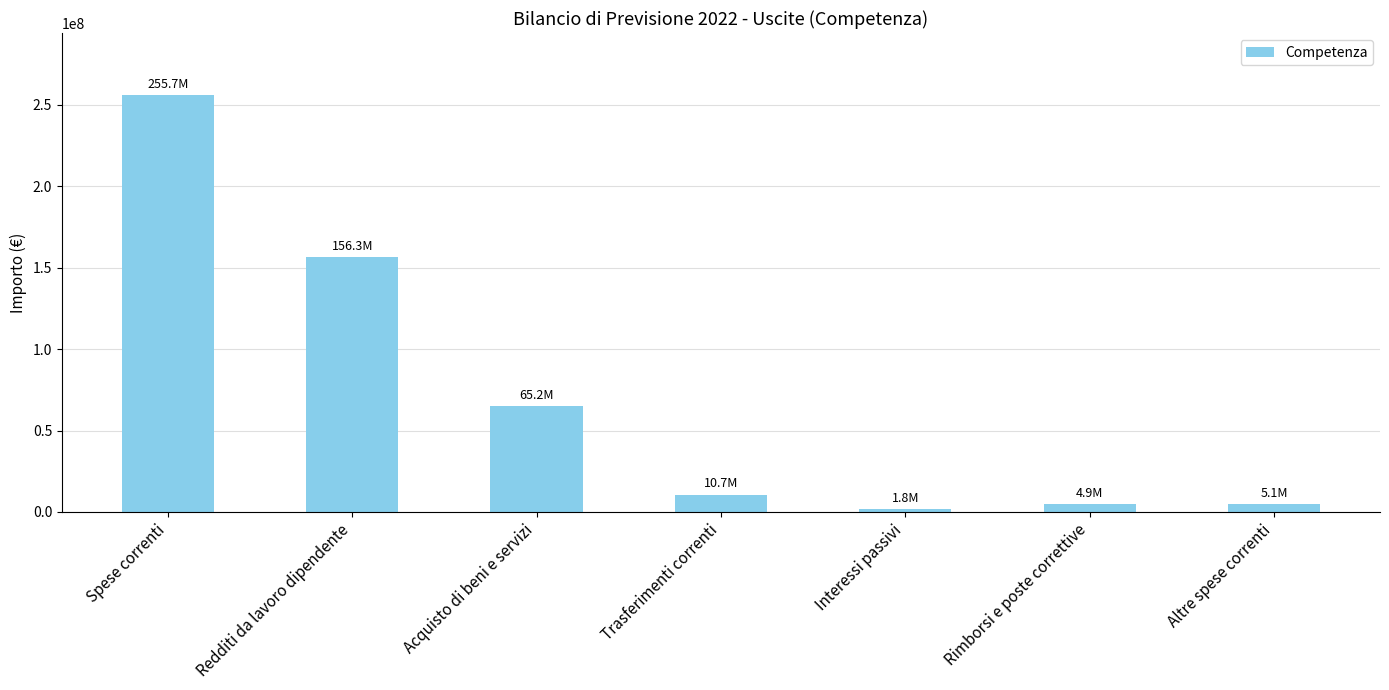

Approximately how many times larger is the value at Rimborsi e poste correttive compared to Acquisto di beni e servizi?

0.1